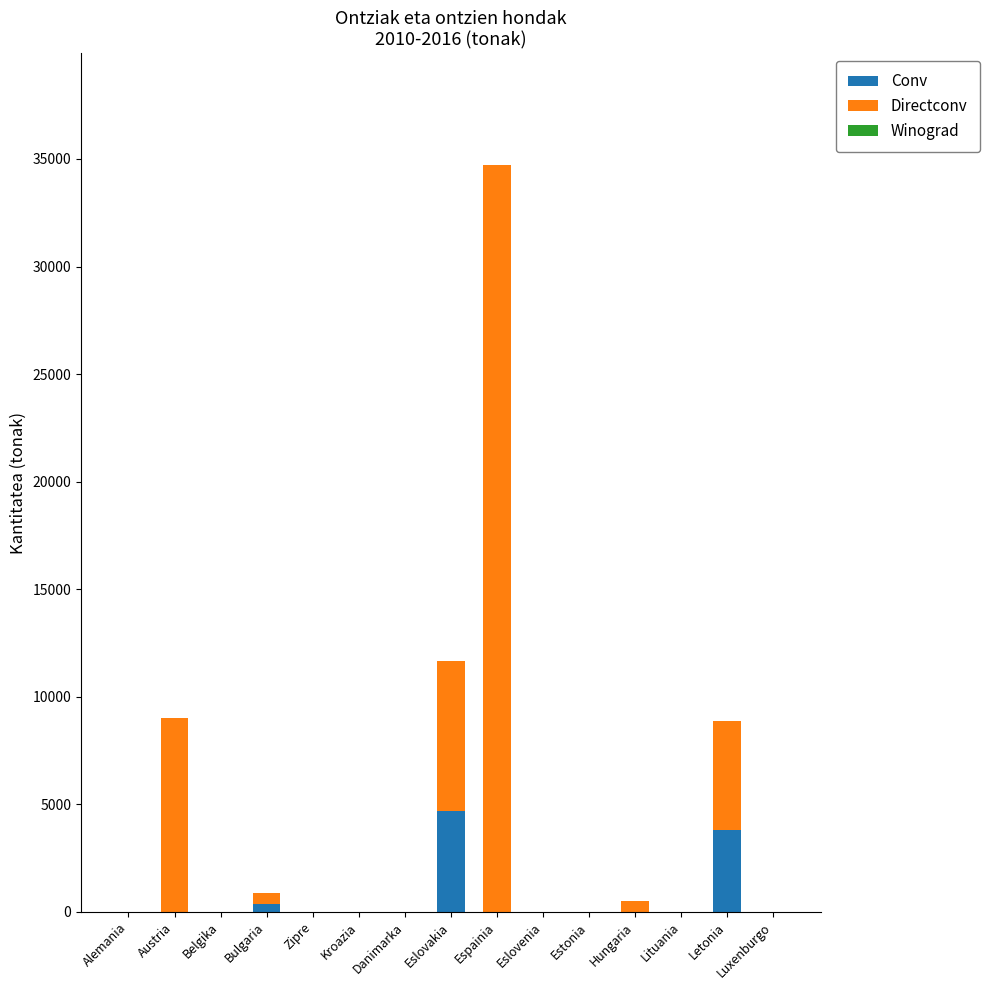

The Conv series shows 0 at Estonia. True or false?

True